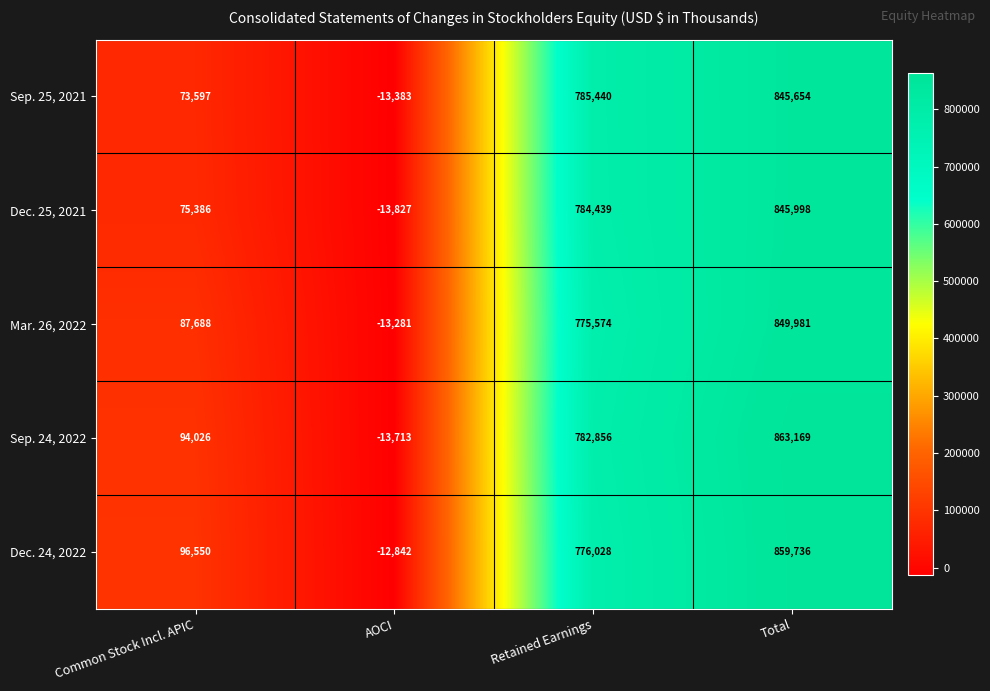

Reading right to left, what are all the values shown in this chart?

Sep. 25, 2021: 845654	785440	-13383	73597
Dec. 25, 2021: 845998	784439	-13827	75386
Mar. 26, 2022: 849981	775574	-13281	87688
Sep. 24, 2022: 863169	782856	-13713	94026
Dec. 24, 2022: 859736	776028	-12842	96550